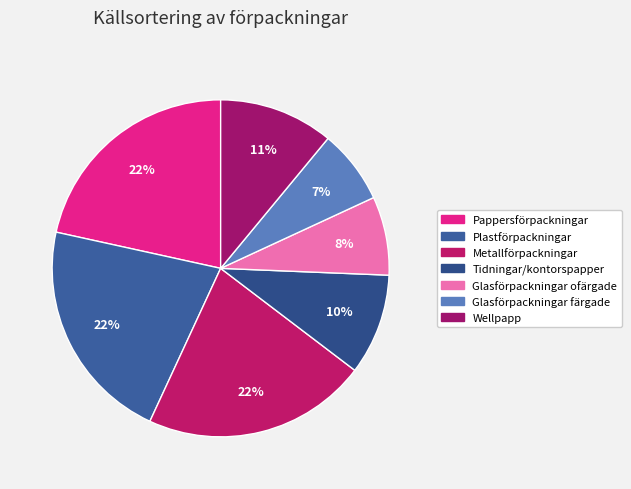

Count the number of slices in the pie.

7